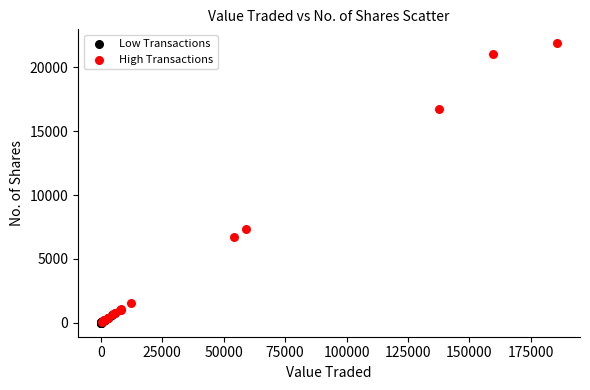

Which series has the widest spread of Y values?

High Transactions